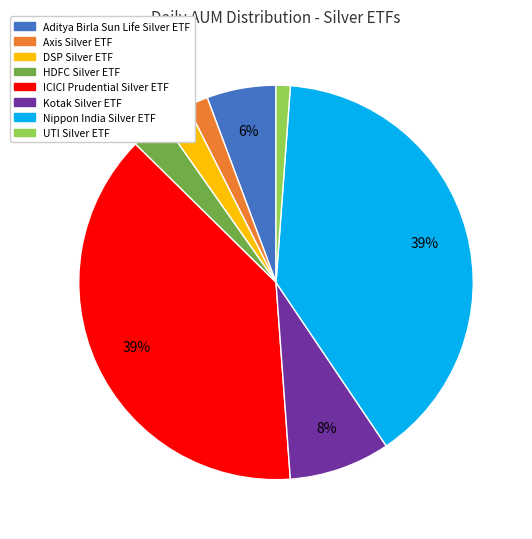

To the nearest percent, what is the difference between the HDFC Silver ETF and DSP Silver ETF slice percentages?

1%